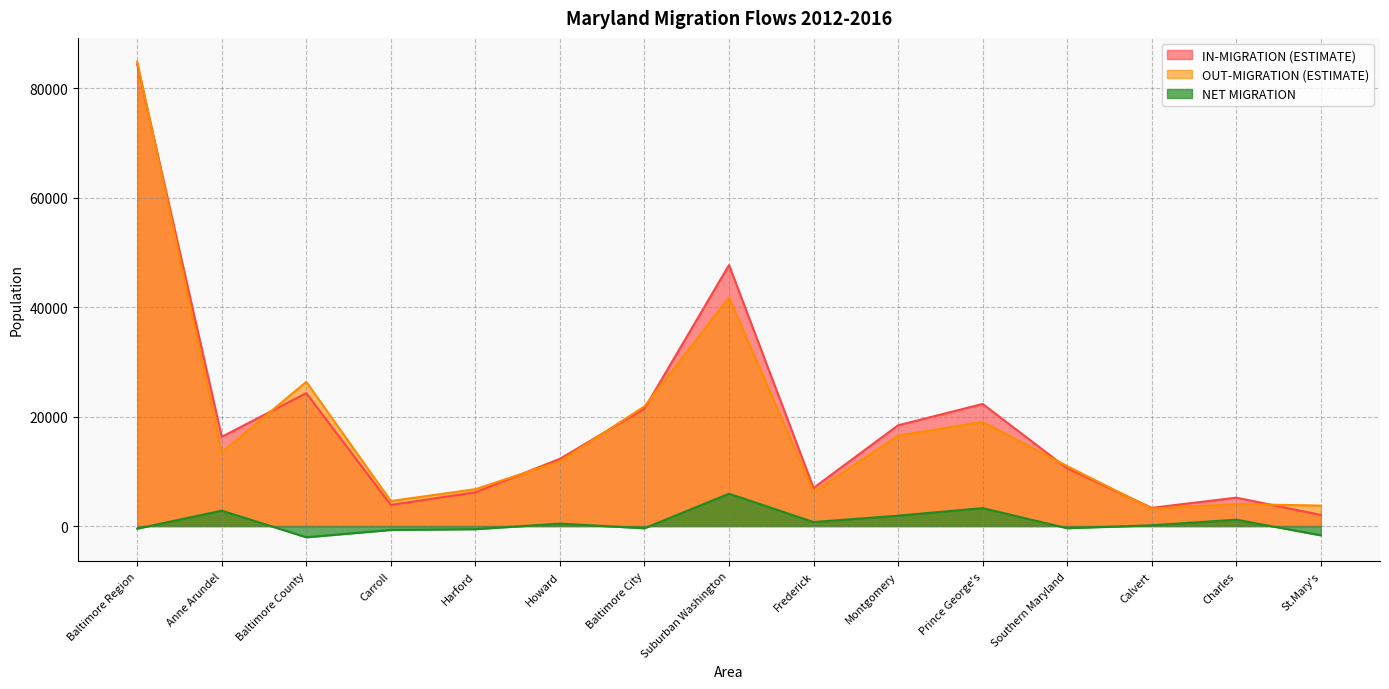

What position from the left is Carroll?

4